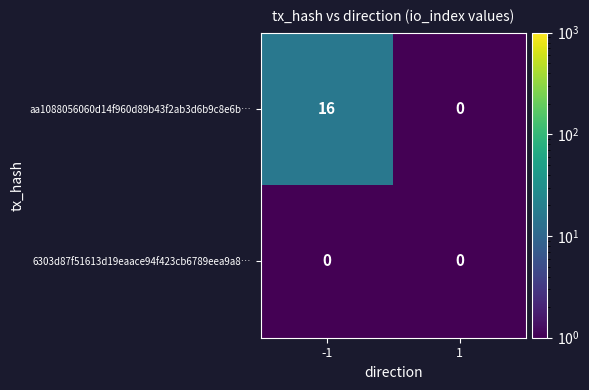

Between -1 and 1, which series saw the biggest shift?

aa1088056060d14f960d89b43f2ab3d6b9c8e6b…